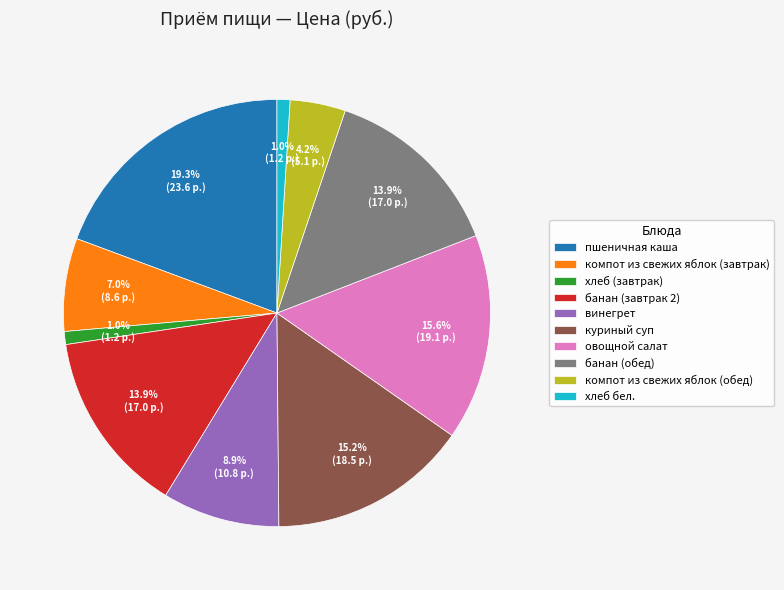

Which category has the biggest portion of the pie?

пшеничная каша